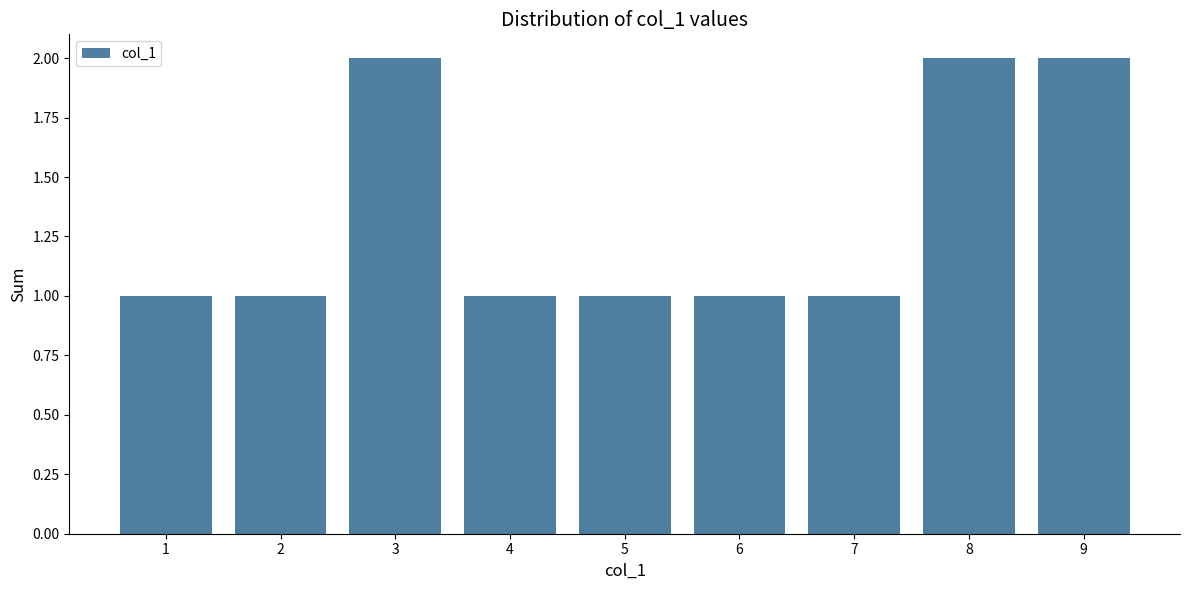

How many categories are shown in the chart?

9